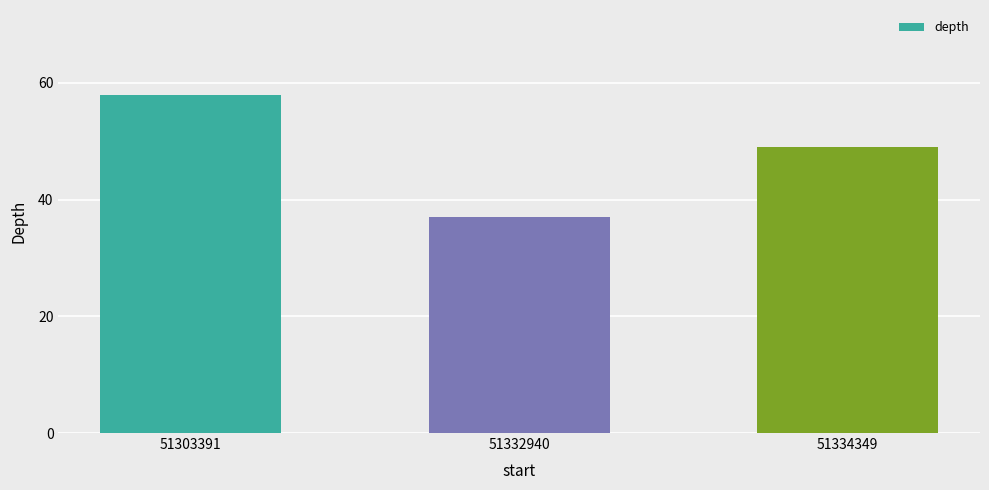

How many data points are less than 49?

1